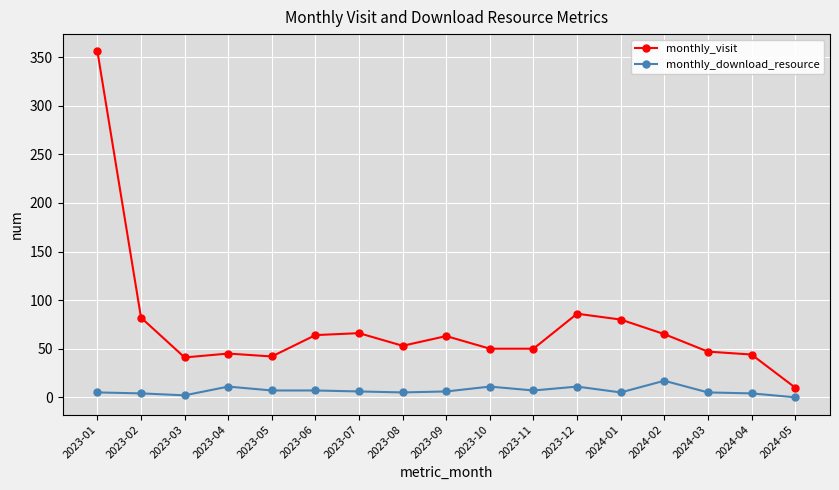

What is the label of the 11th point from the right?

2023-07